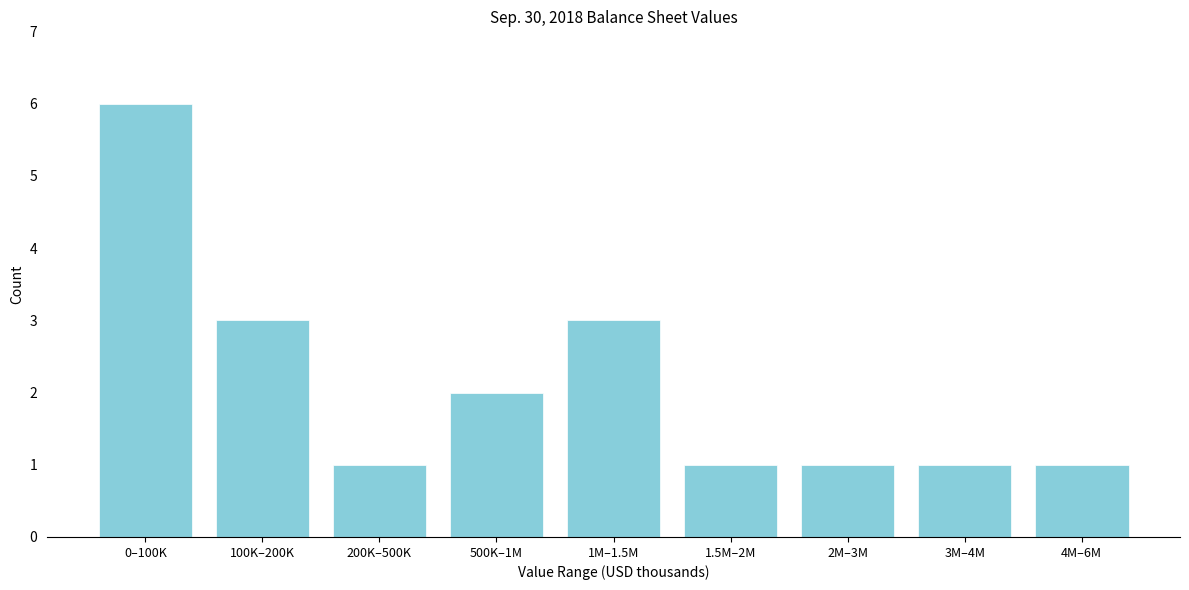

Reading left to right, what are all the values shown in this chart?

0–100K=6	100K–200K=3	200K–500K=1	500K–1M=2	1M–1.5M=3	1.5M–2M=1	2M–3M=1	3M–4M=1	4M–6M=1